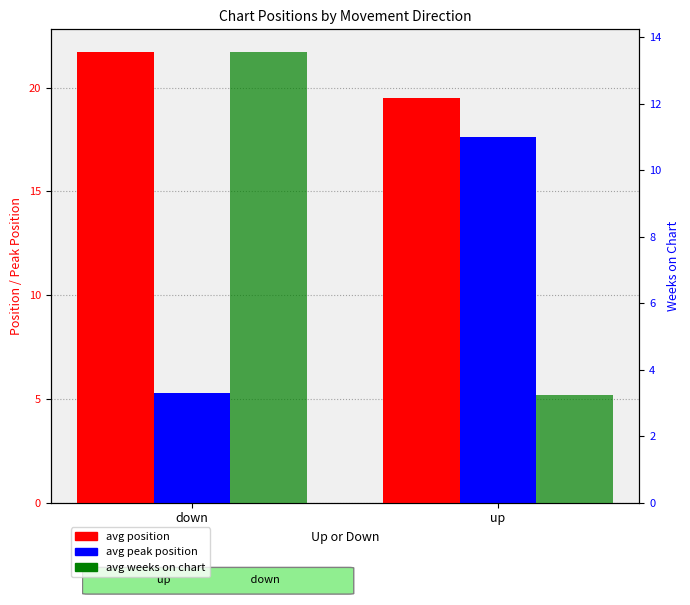

What is the sum of all avg peak position values?

22.9